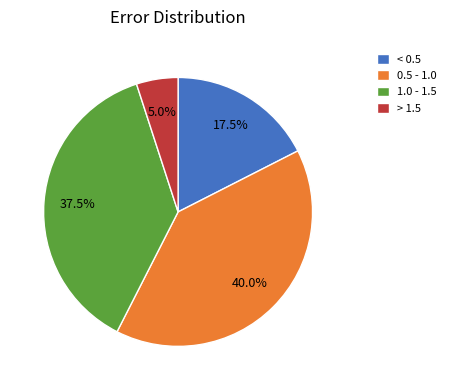

Which category has the biggest portion of the pie?

0.5 - 1.0